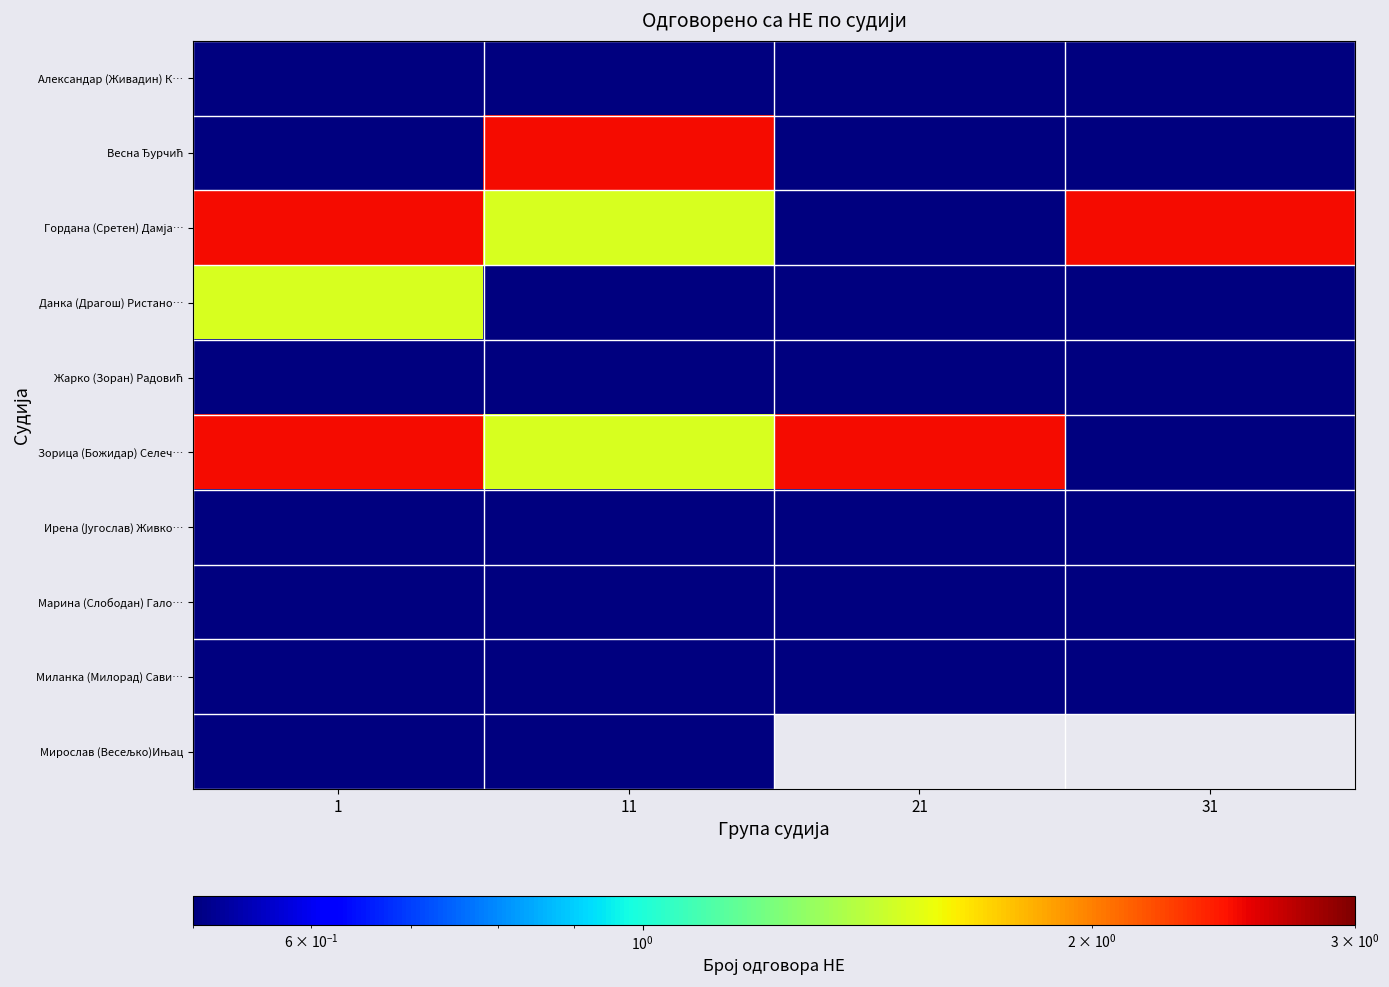

The Ирена (Југослав) Живко… series shows 0.8 at 31. True or false?

False